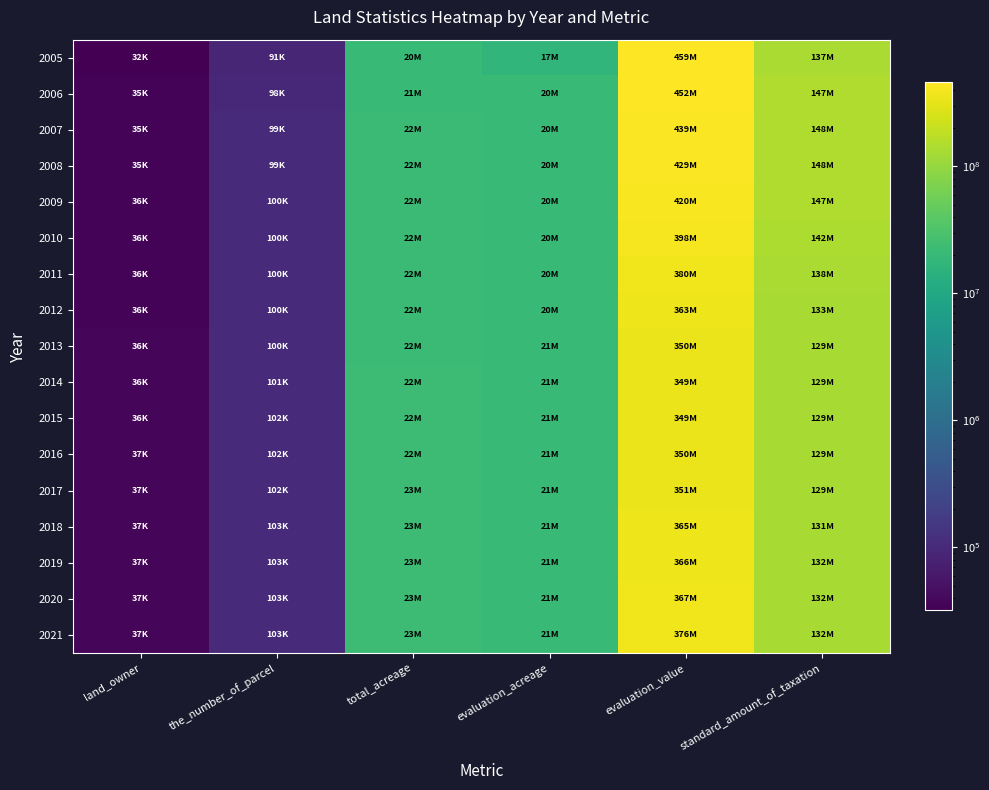

Rank the series by their maximum value, from highest to lowest.

2005, 2006, 2007, 2008, 2009, 2010, 2011, 2021, 2020, 2019, 2018, 2012, 2017, 2013, 2016, 2015, 2014